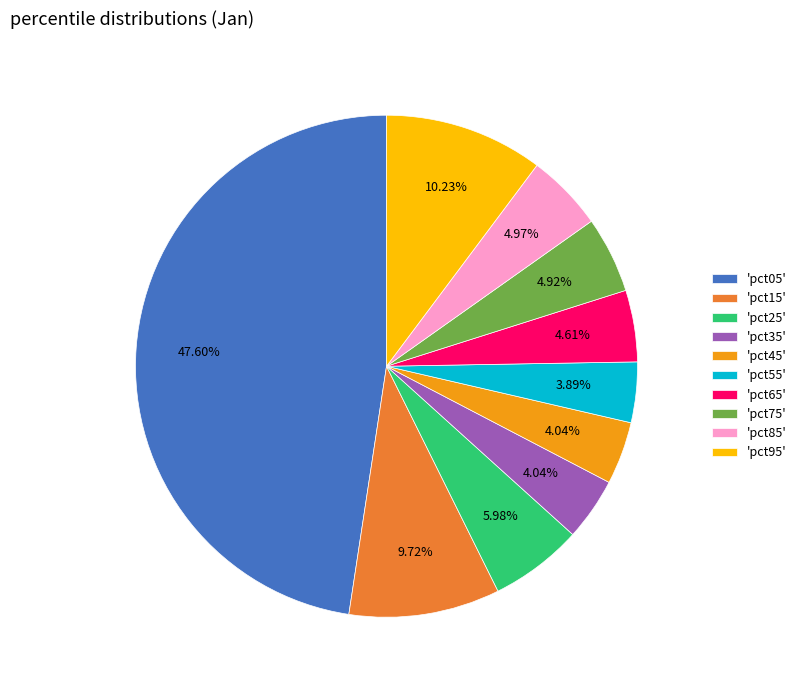

Is the sum of 'pct55' and 'pct85' greater than half?

No